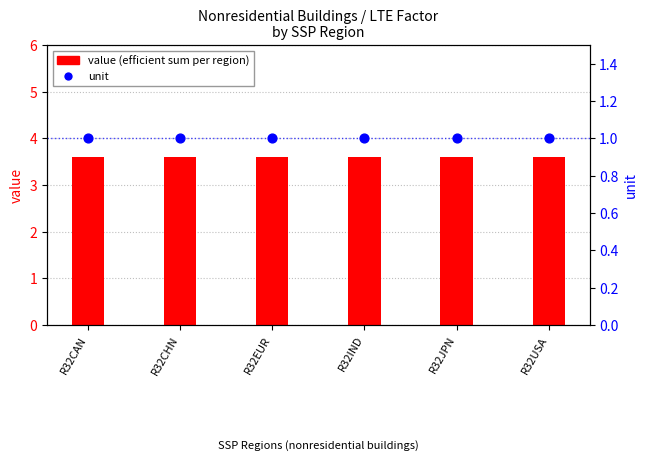

At which category is the sum across all series the highest?

R32CAN